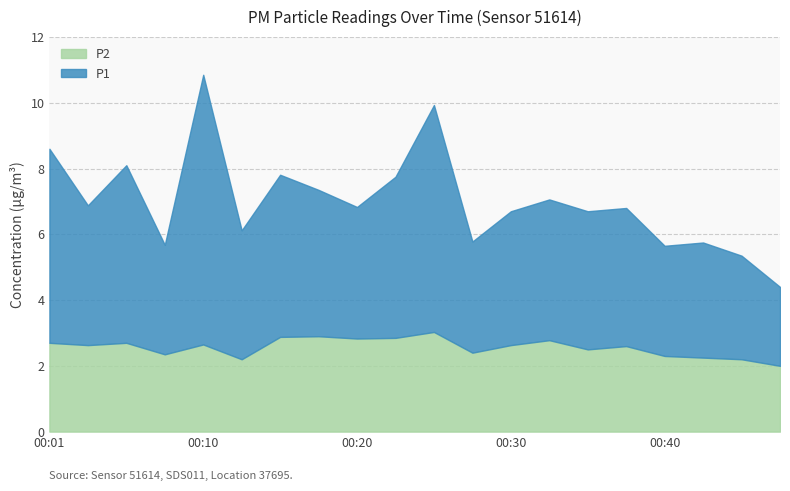

How many categories are shown in the chart?

20